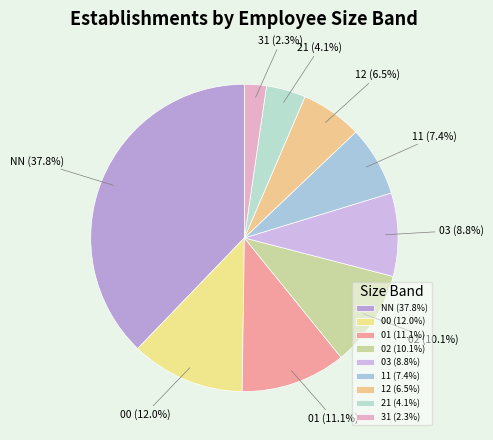

To the nearest percent, what portion does 11 represent?

7%